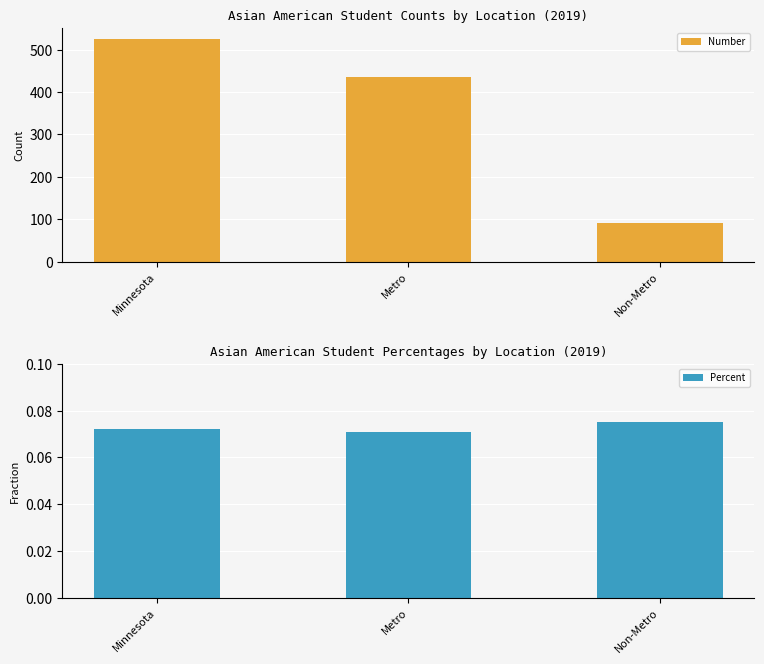

Reading left to right, what are all the values shown in this chart?

Number: Minnesota=525.0	Metro=435.0	Non-Metro=90.0
Percent: Minnesota=0.1	Metro=0.1	Non-Metro=0.1